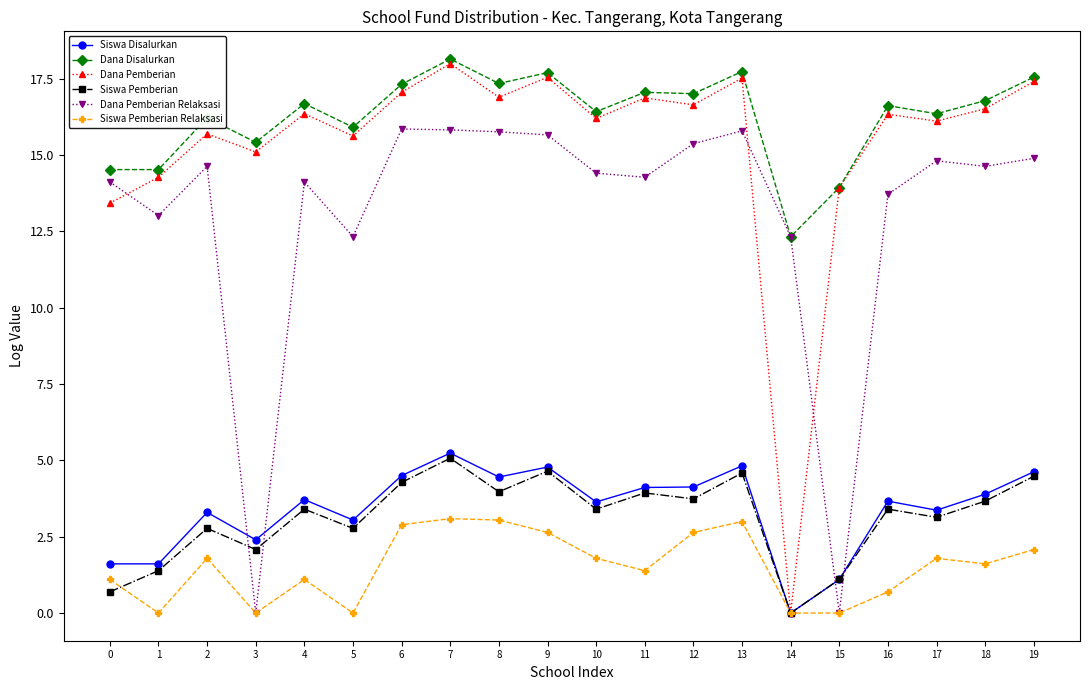

Where is the first local maximum for Siswa Pemberian Relaksasi?

2